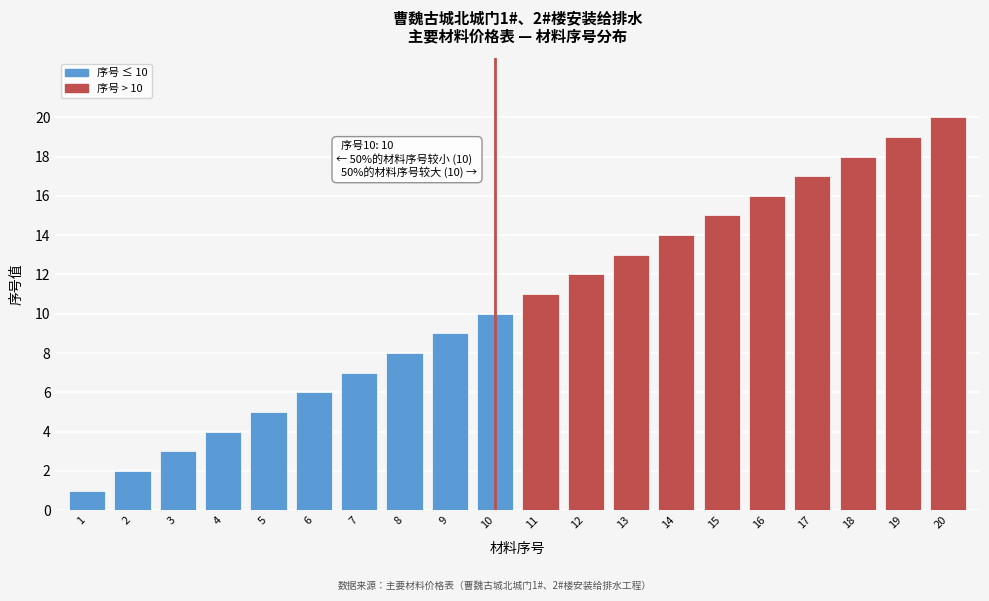

What is the ratio of the value at 10 to the value at 5?

2.0